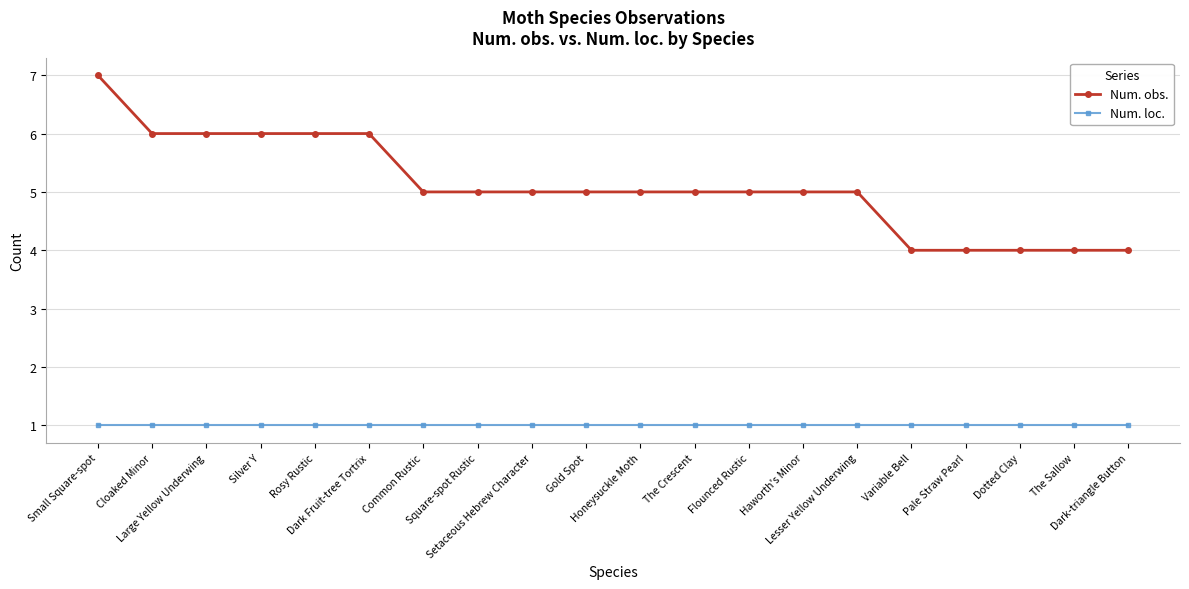

List the series in order of their overall mean, lowest first.

Num. loc., Num. obs.